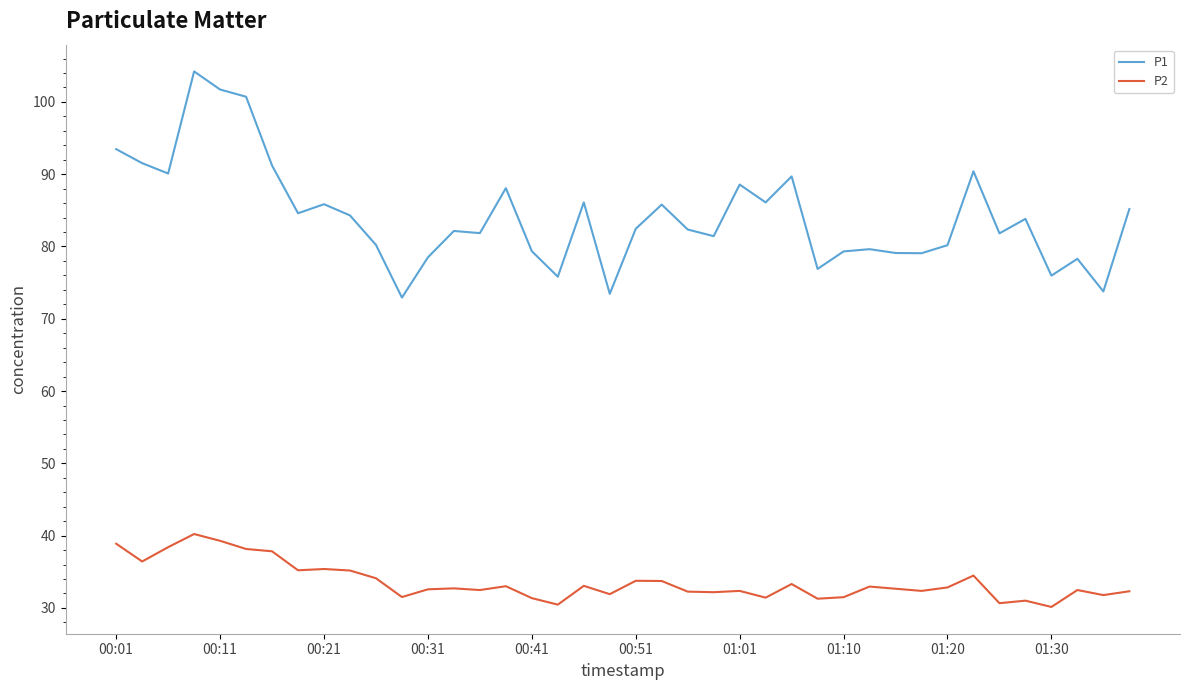

Which series has the largest total across all categories?

P1